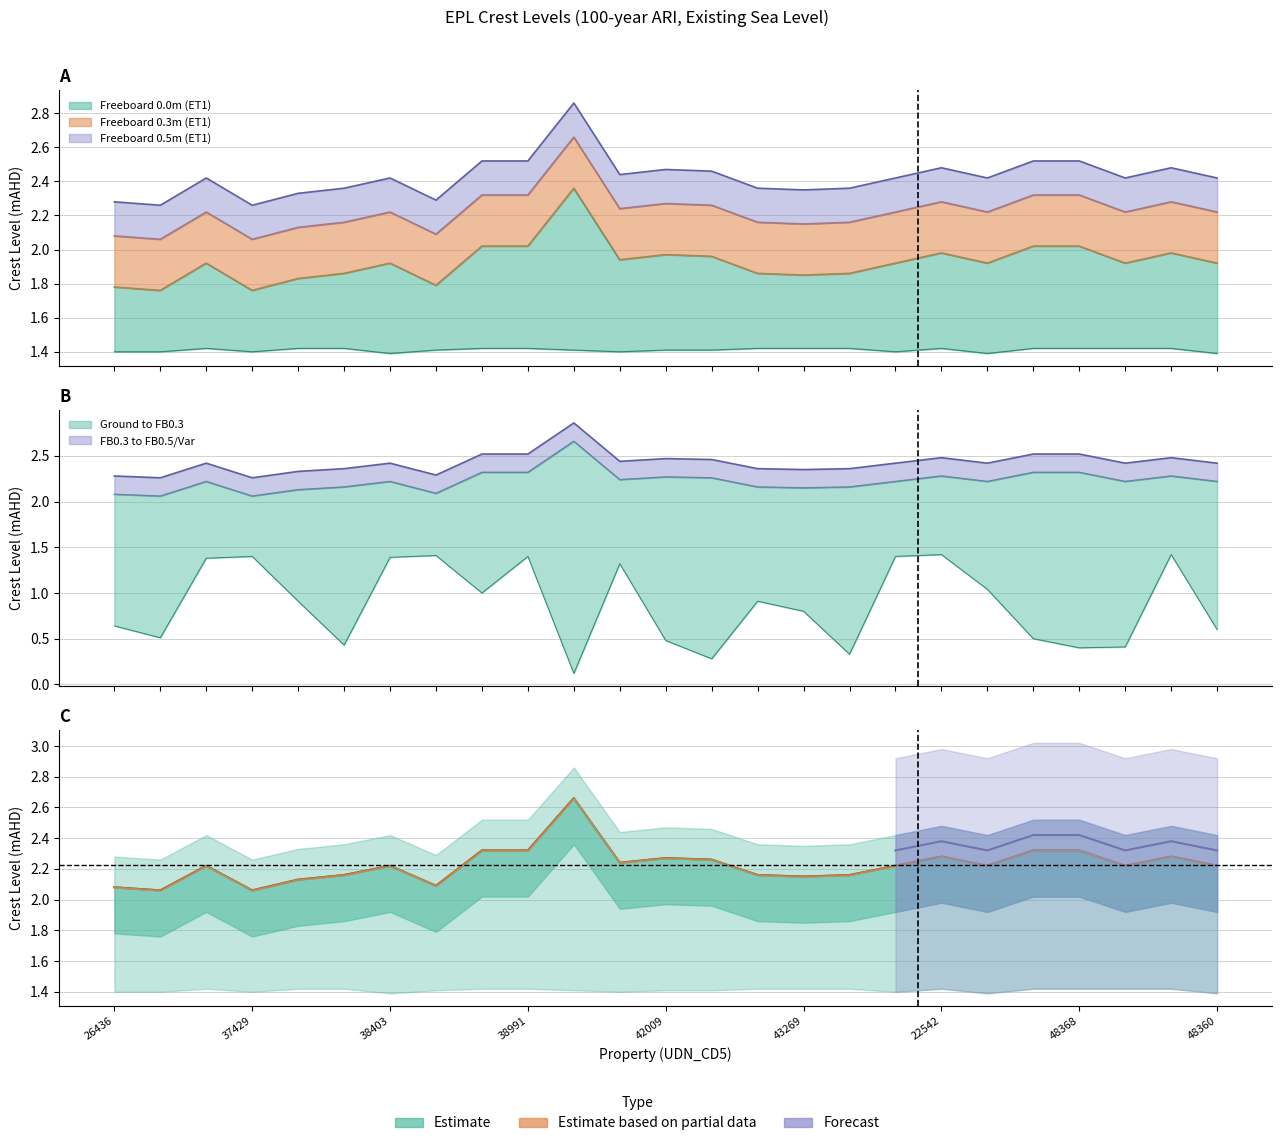

True or false: Freeboard 0.3m ET1 Crest 1.5 and Local Still Water Level intersect in this chart.

False